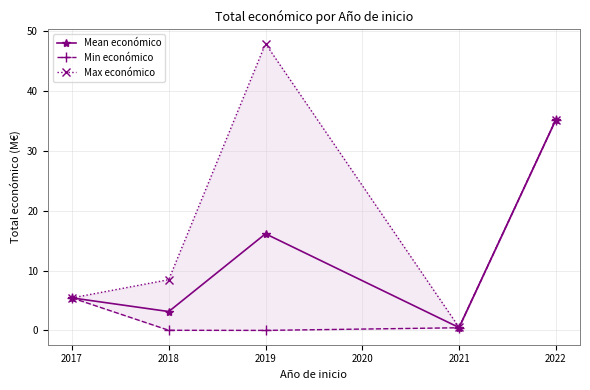

Which series has the largest total across all categories?

Max económico